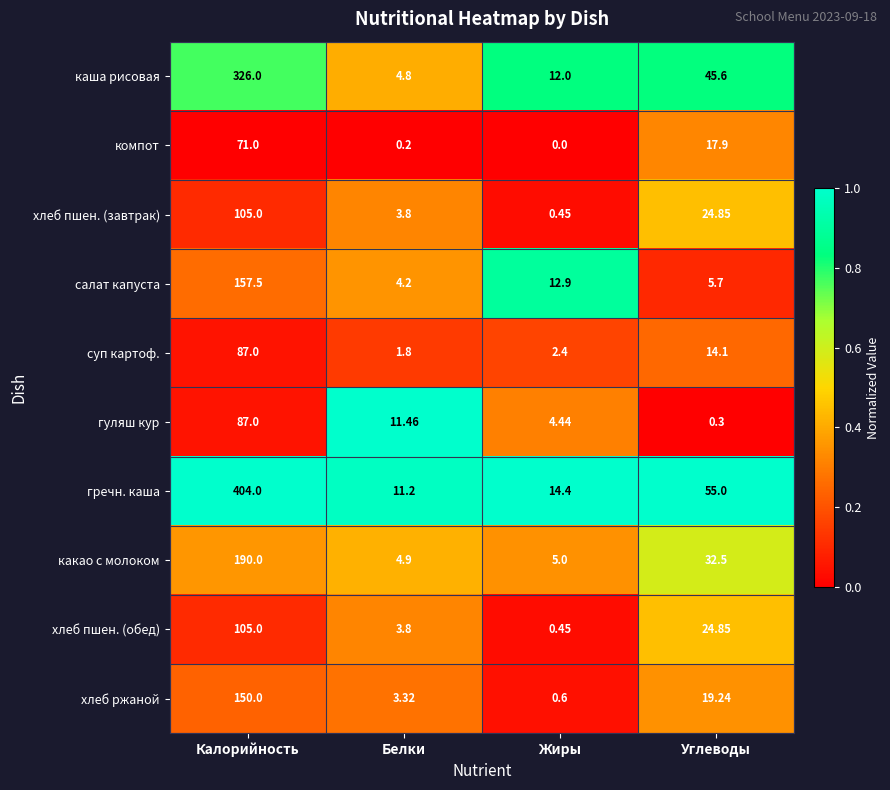

Between Калорийность and Жиры, which series saw the biggest shift?

гречн. каша